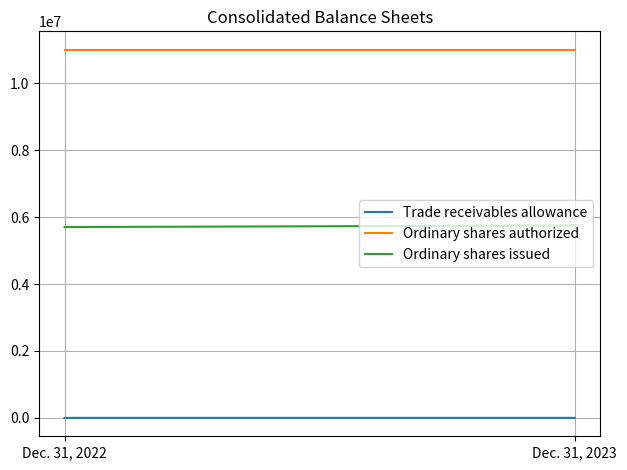

Which category has the highest value in the Ordinary shares authorized series?

Dec. 31, 2022